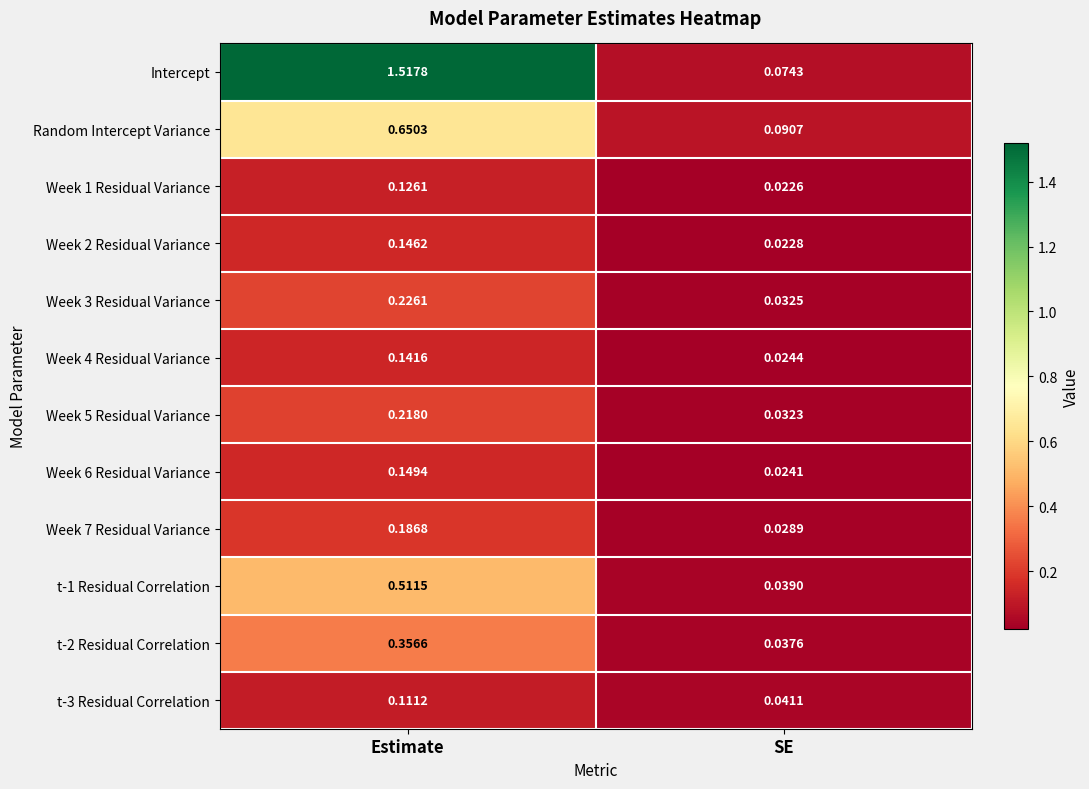

Between Estimate and SE, which series saw the biggest shift?

Intercept